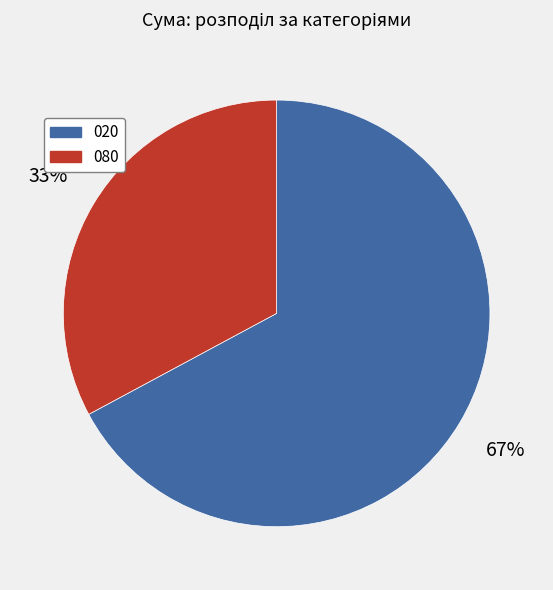

To the nearest percent, what percentage of the pie is 080?

33%